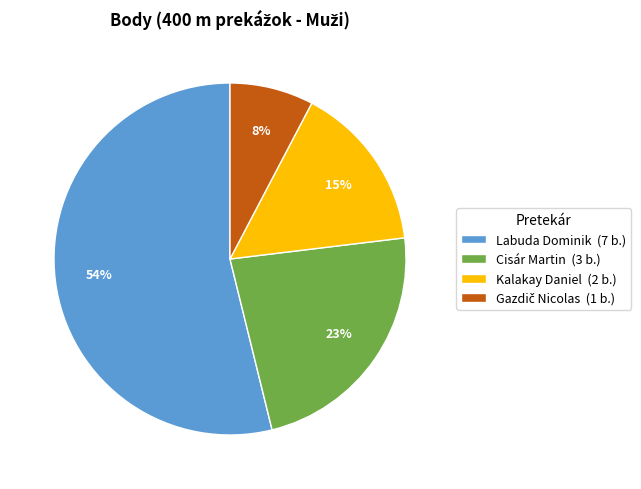

Which has a higher value, Labuda Dominik (7 b.) or Cisár Martin (3 b.)?

Labuda Dominik (7 b.)